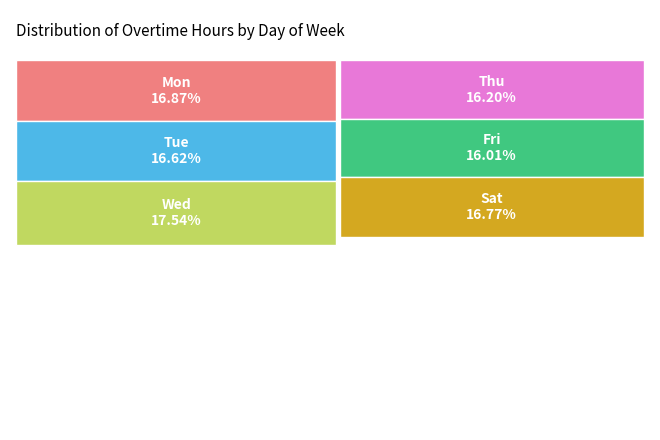

Combined, do Sat and Thu account for over 50%?

No